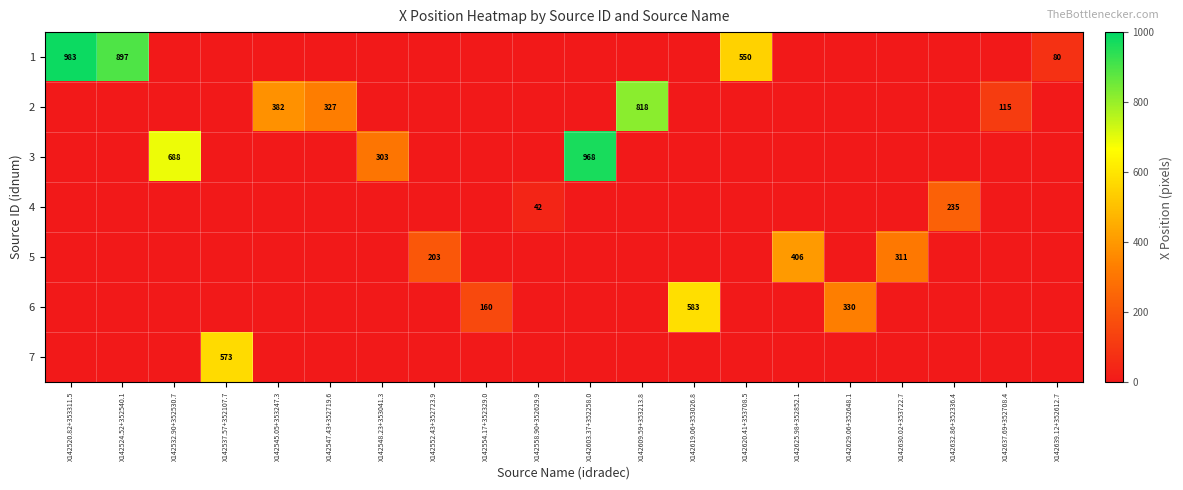

True or false: 5 has a value of 272 at X142625.98+352852.1.

False